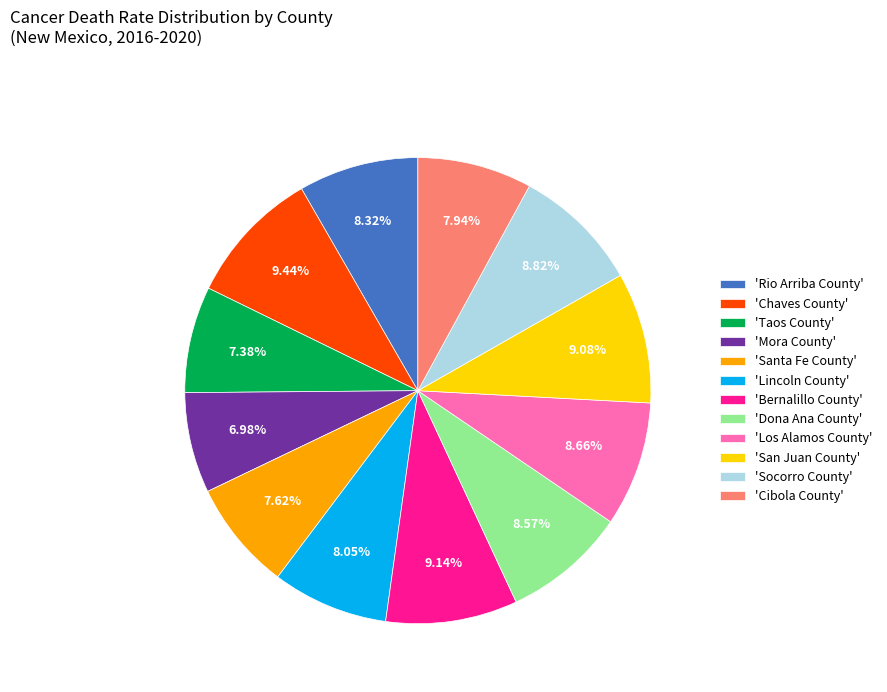

Count the number of slices in the pie.

12